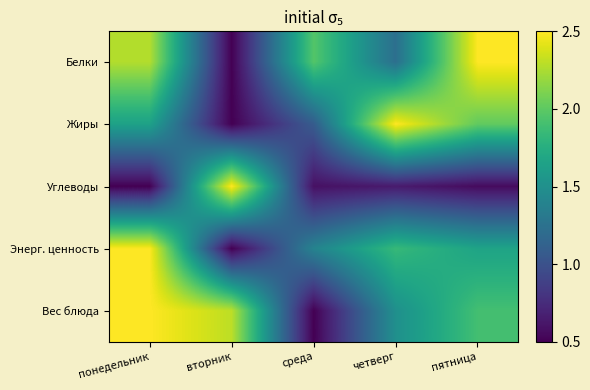

Which series has the largest range (max minus min)?

Углеводы